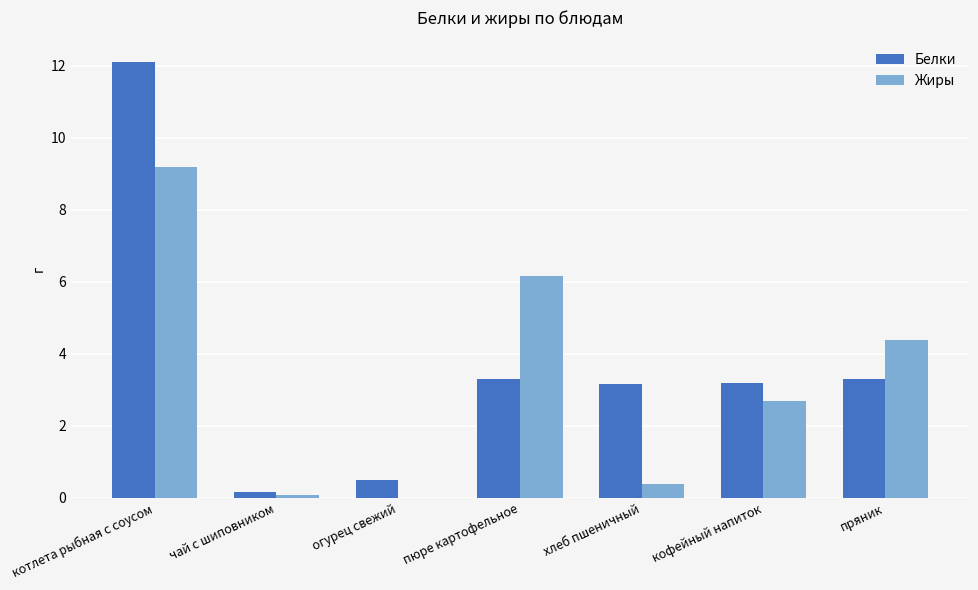

The value of Белки at хлеб пшеничный is 3.2. True or false?

True